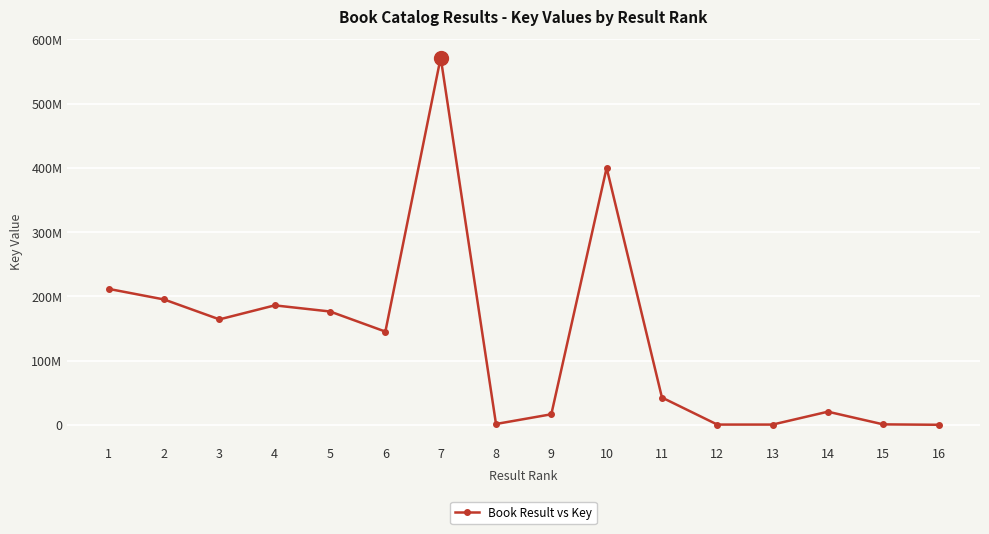

Rank the categories by value from highest to lowest.

7, 10, 1, 2, 4, 5, 3, 6, 11, 14, 9, 8, 15, 13, 12, 16